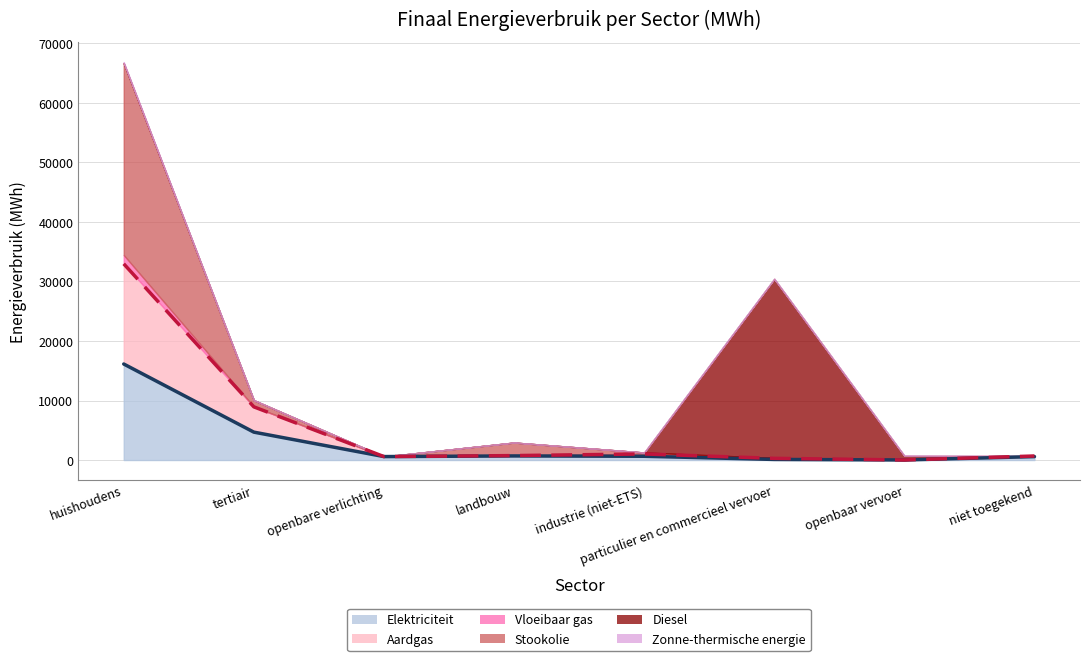

True or false: Diesel has more than 2 points higher than both neighbors.

False